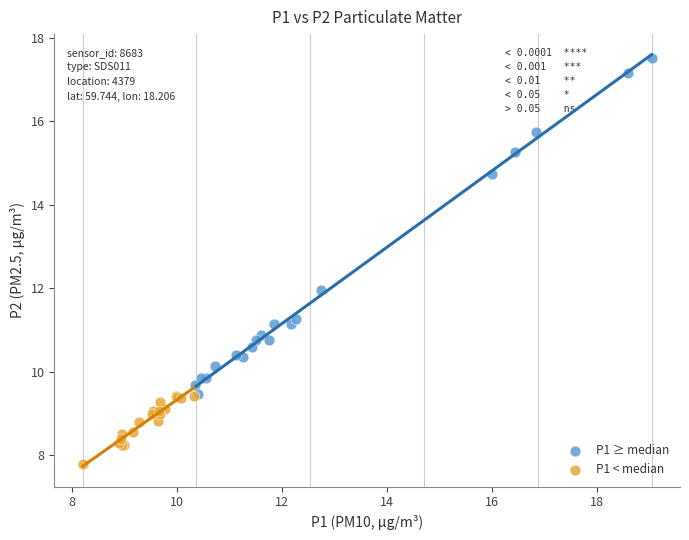

Which series reaches the minimum Y coordinate?

P1 < median